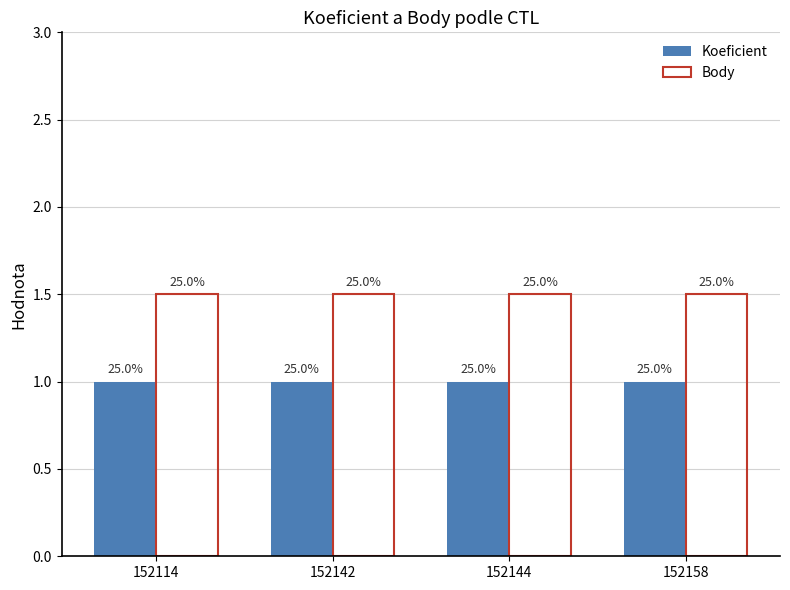

Rank the series by their average value, from lowest to highest.

Koeficient, Body